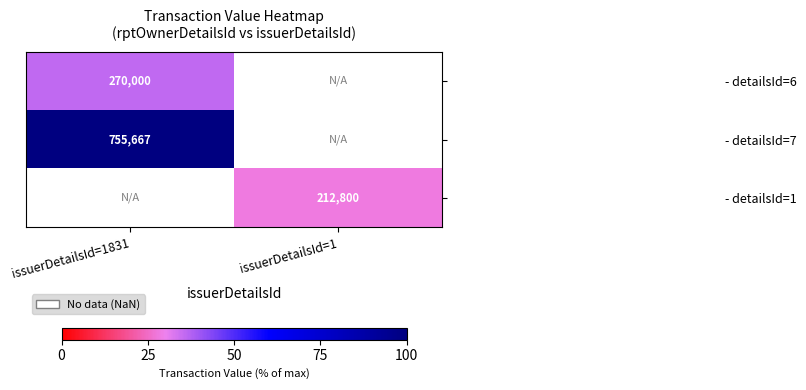

Is the value of - detailsId=1 at issuerDetailsId=1 greater than the value of - detailsId=7 at issuerDetailsId=1831?

No